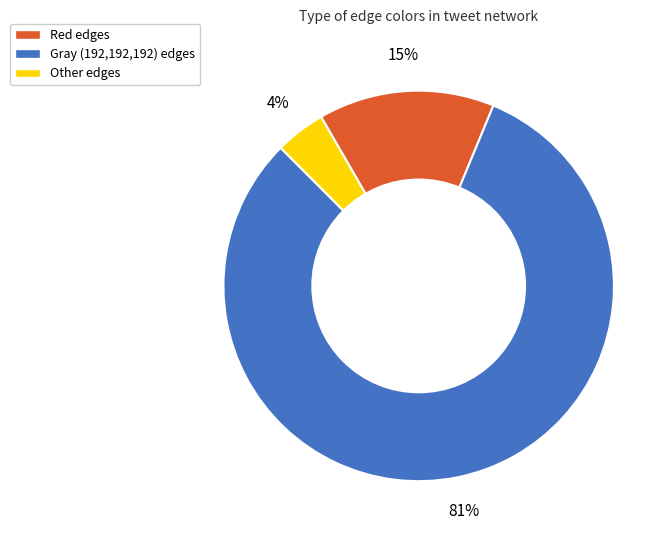

What is the majority slice?

Gray (192,192,192) edges